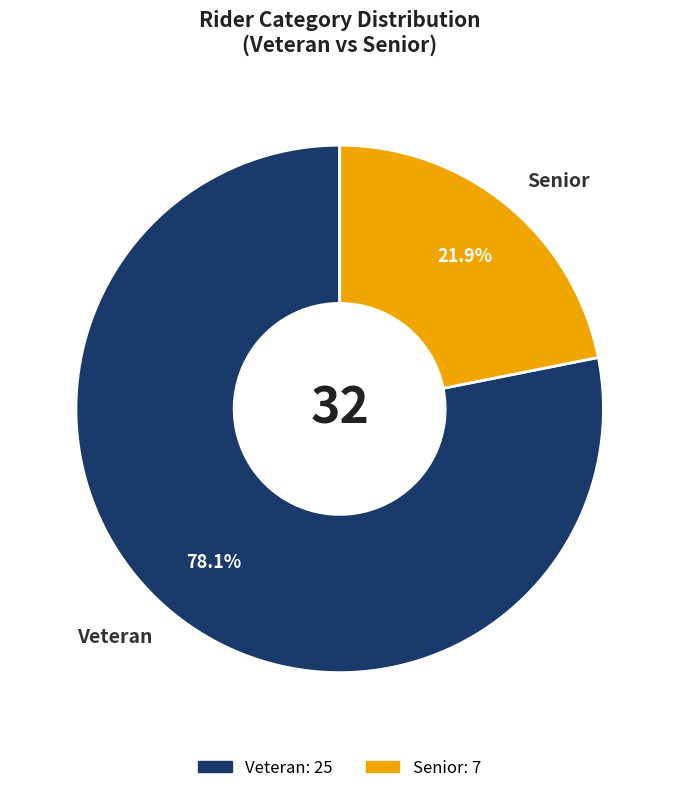

Rank the categories by value from lowest to highest.

Senior, Veteran